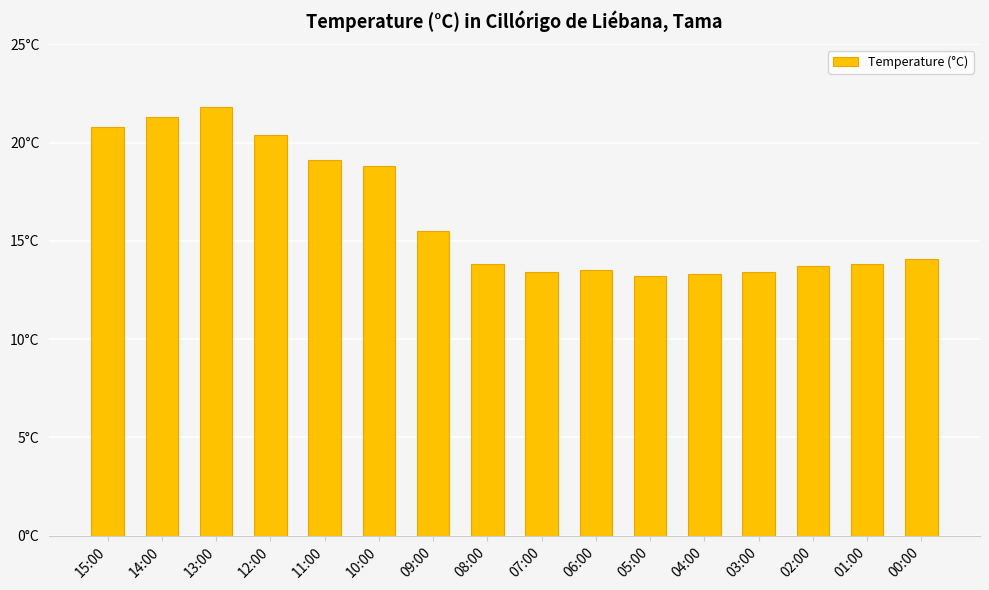

Between 02:00 and 08:00, which is larger?

08:00